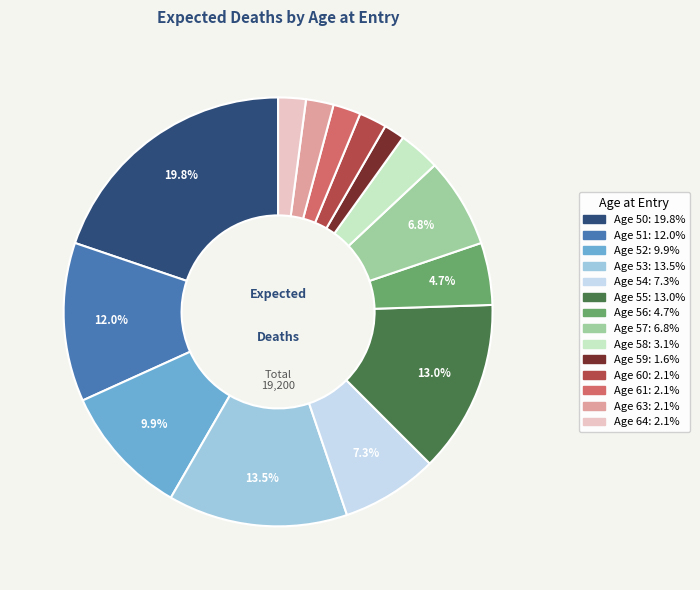

Is there any slice that represents more than half of the pie?

No